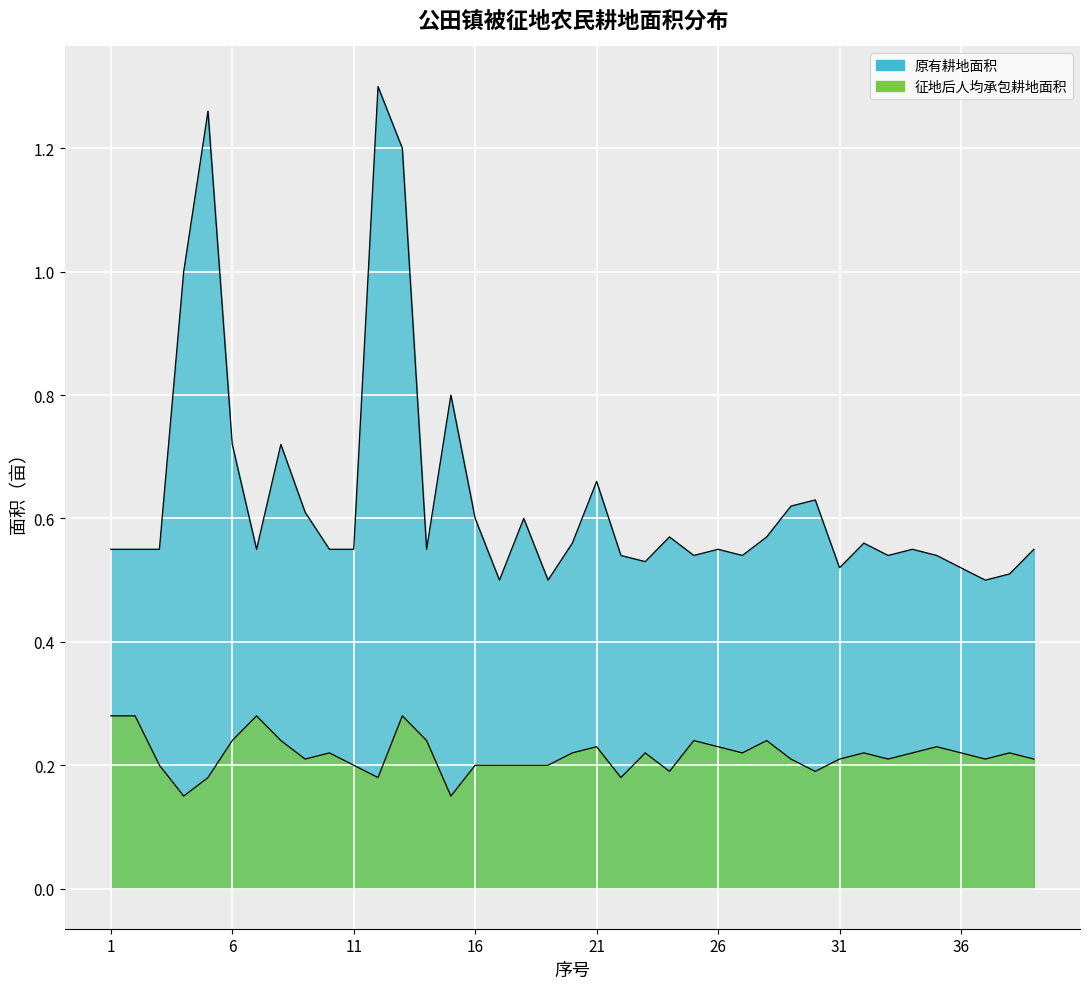

What is the total value across all series at 32?

0.8